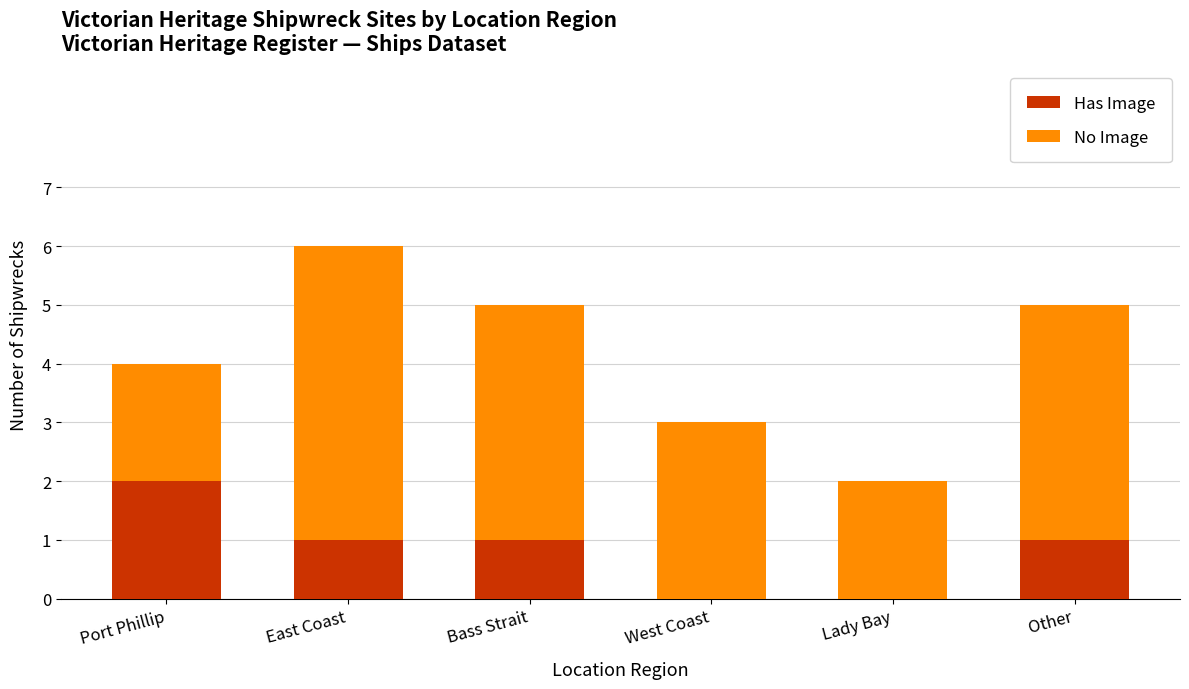

At which category is the sum across all series the highest?

East Coast